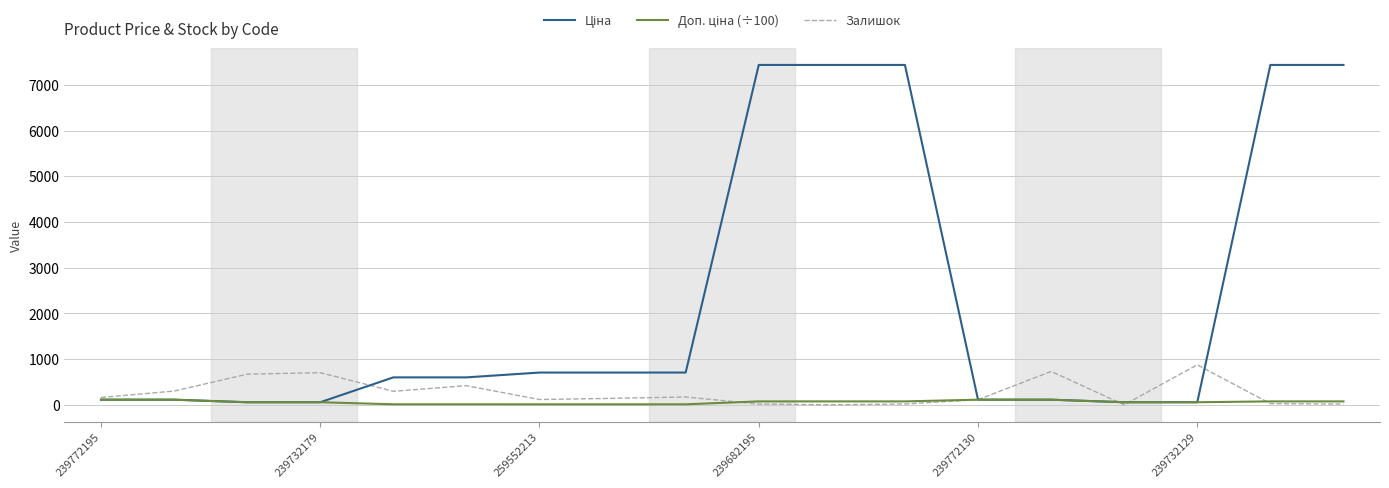

Does the chart have visible grid lines?

Yes